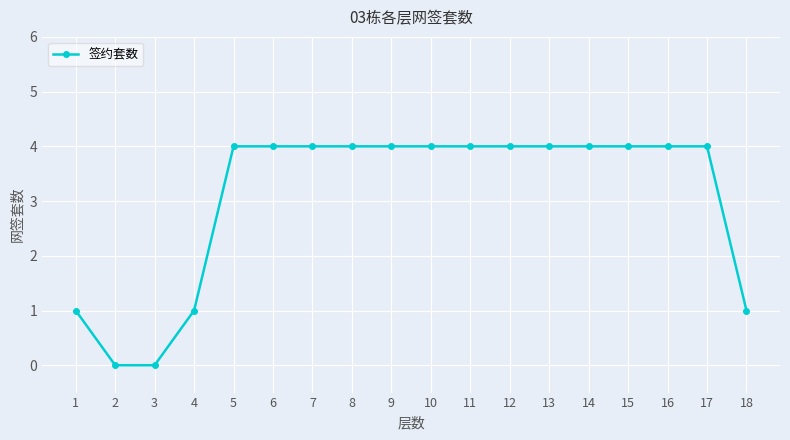

What is the change in value from 1 to 9?

+3